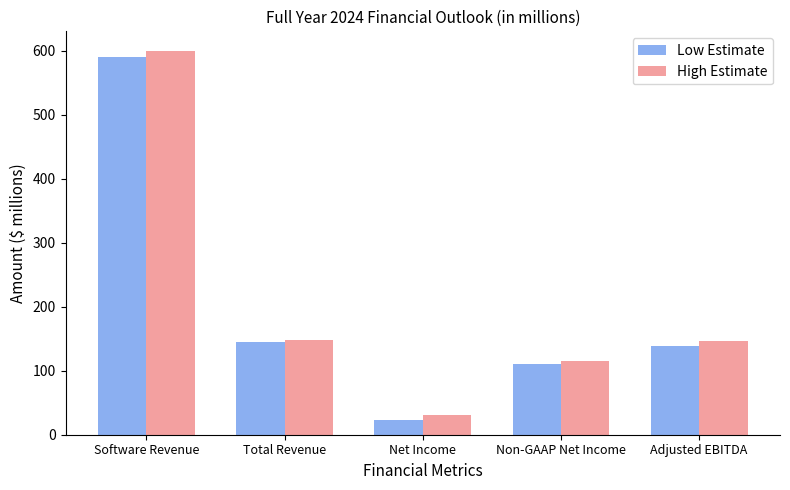

What is the smallest value displayed?

23.2